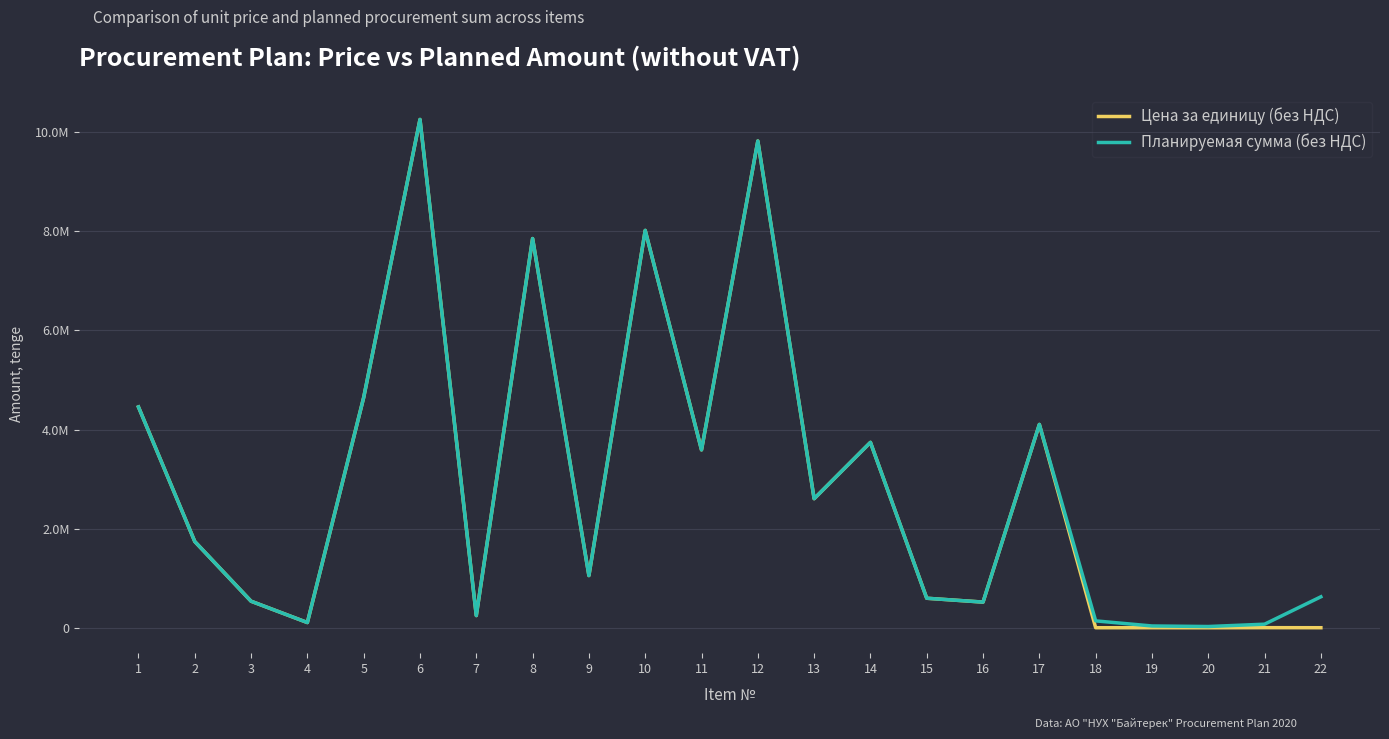

Rank the series by their average value, from highest to lowest.

Планируемая сумма (без НДС), Цена за единицу (без НДС)